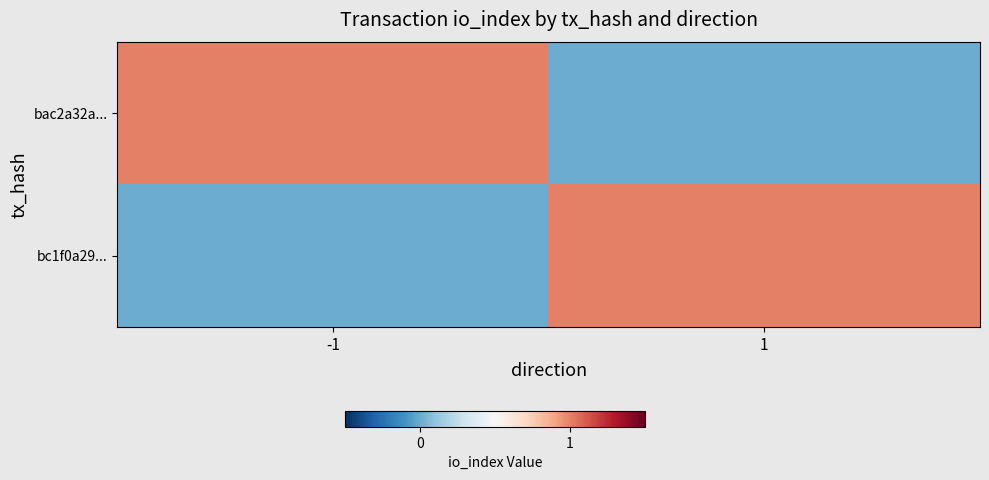

Reading left to right, what are all the values shown in this chart?

bac2a32a...: -1=1	1=0
bc1f0a29...: -1=0	1=1